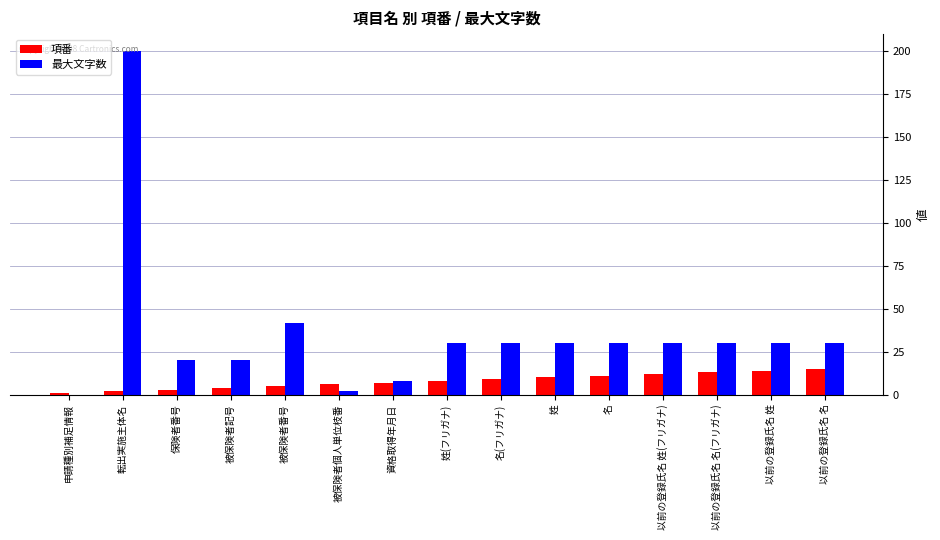

What value does the 項番 series have at 被保険者個人単位枝番, to the nearest 10?

10